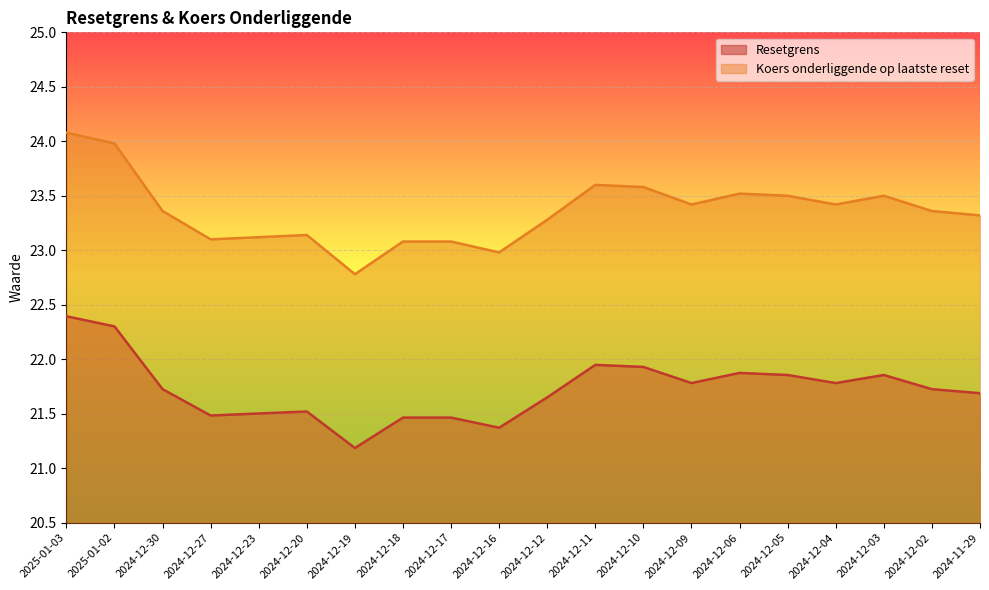

What are all the series names shown in the legend?

Resetgrens, Koers onderliggende op laatste reset